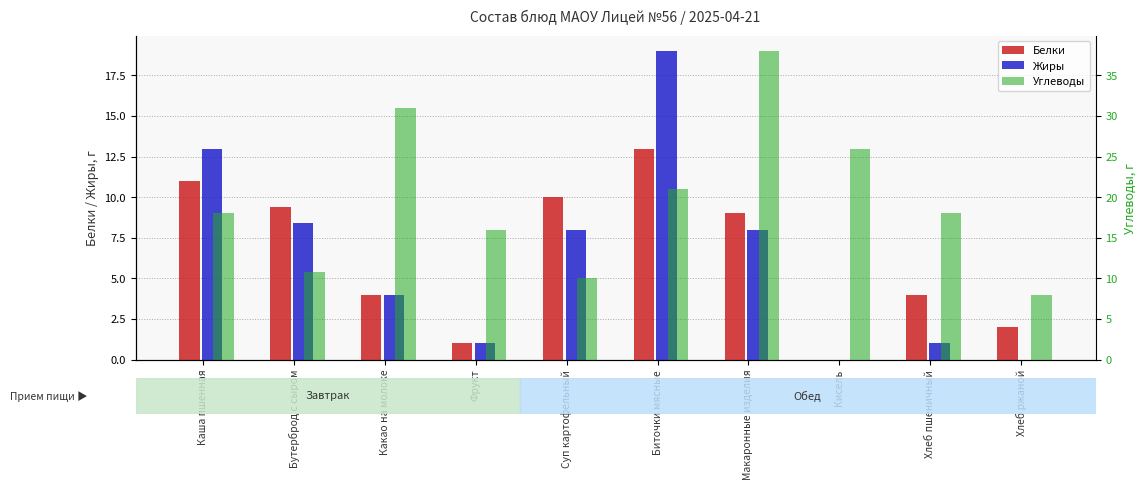

Rank the categories by Жиры value from highest to lowest.

Биточки мясные, Каша пшенная, Бутерброд с сыром, Суп картофельный, Макаронные изделия, Какао на молоке, Фрукт, Хлеб пшеничный, Кисель, Хлеб ржаной